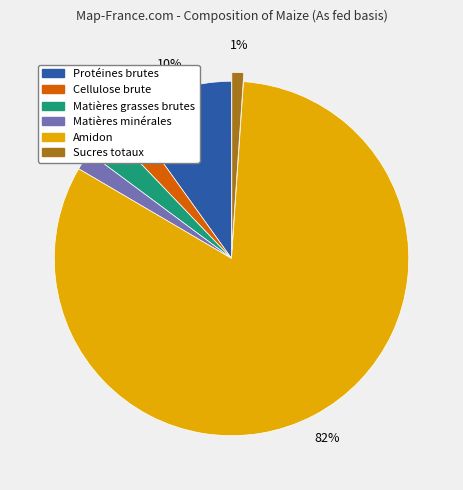

To the nearest percent, what is the average slice percentage?

17%